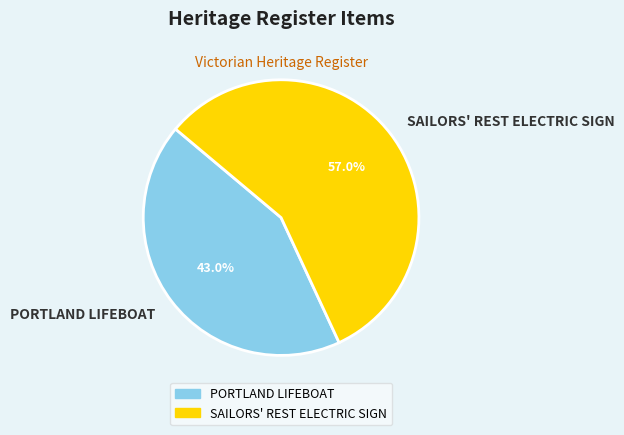

Is it true that SAILORS' REST ELECTRIC SIGN is 68% of the pie?

False